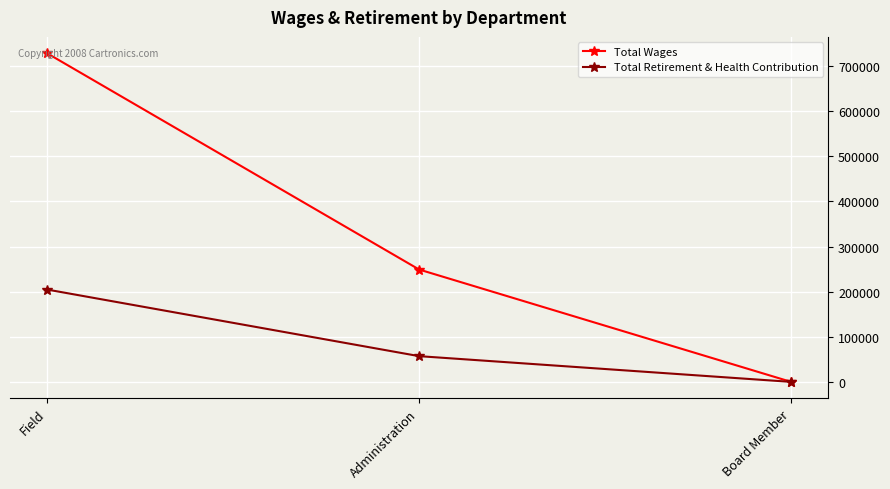

What is the label of the 2nd point from the left?

Administration